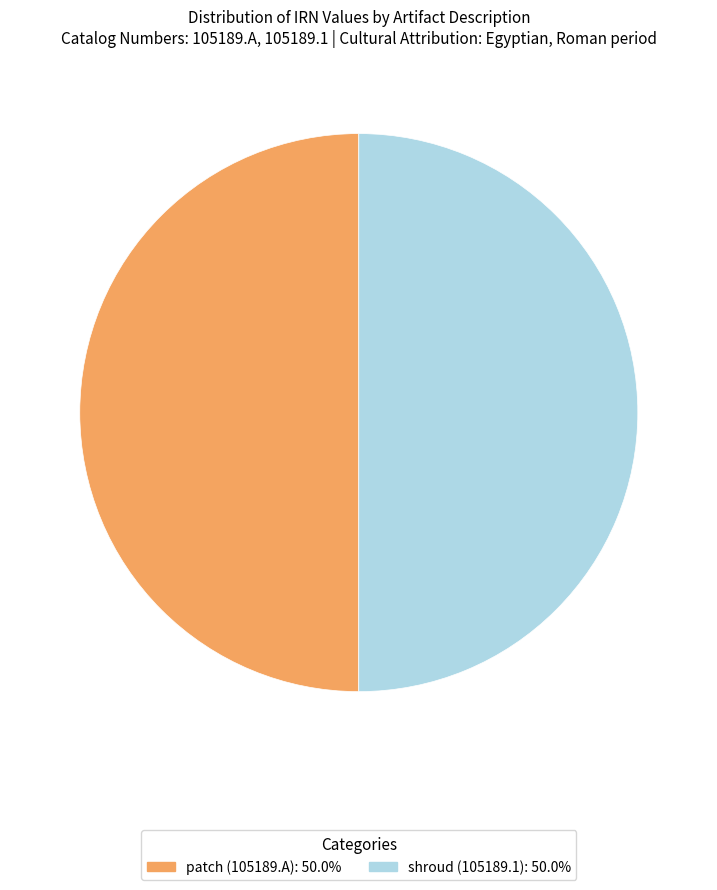

What is the ratio of the value at patch (105189.A) to the value at shroud (105189.1)?

1.0